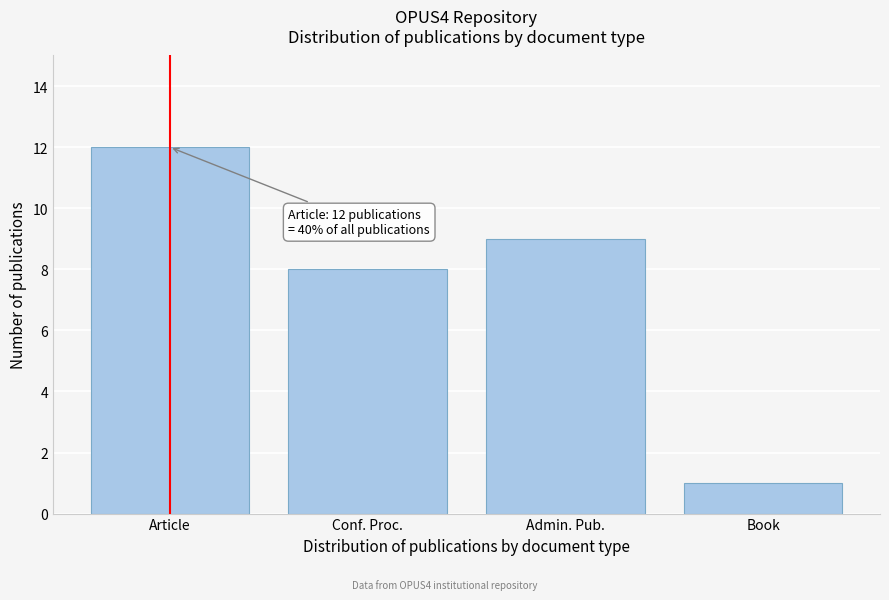

Reading right to left, list all the values displayed in this chart.

Book=1	Admin. Pub.=9	Conf. Proc.=8	Article=12